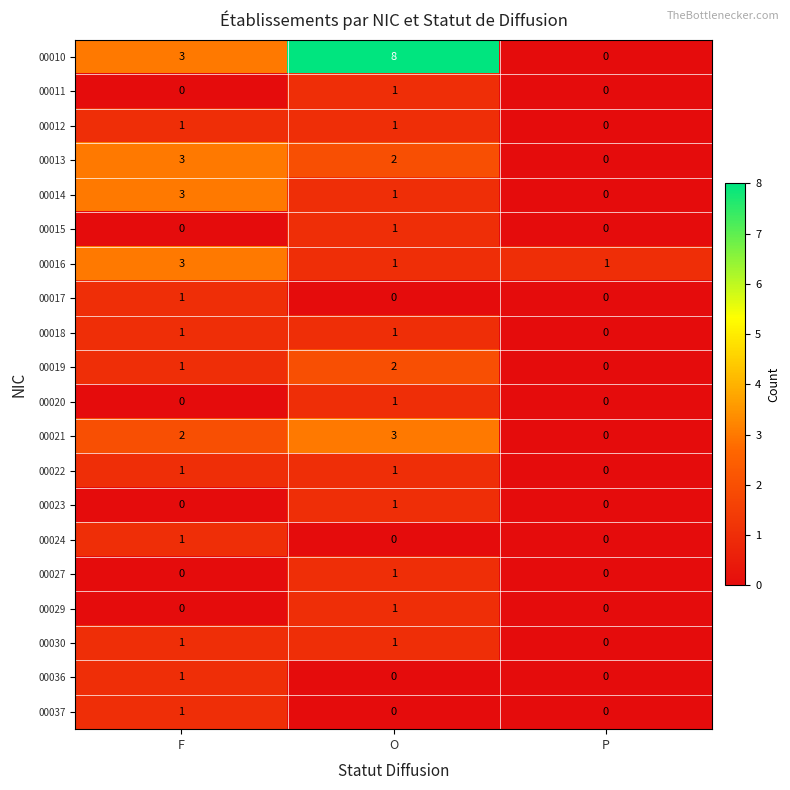

The value of 00013 at F is 3. True or false?

True